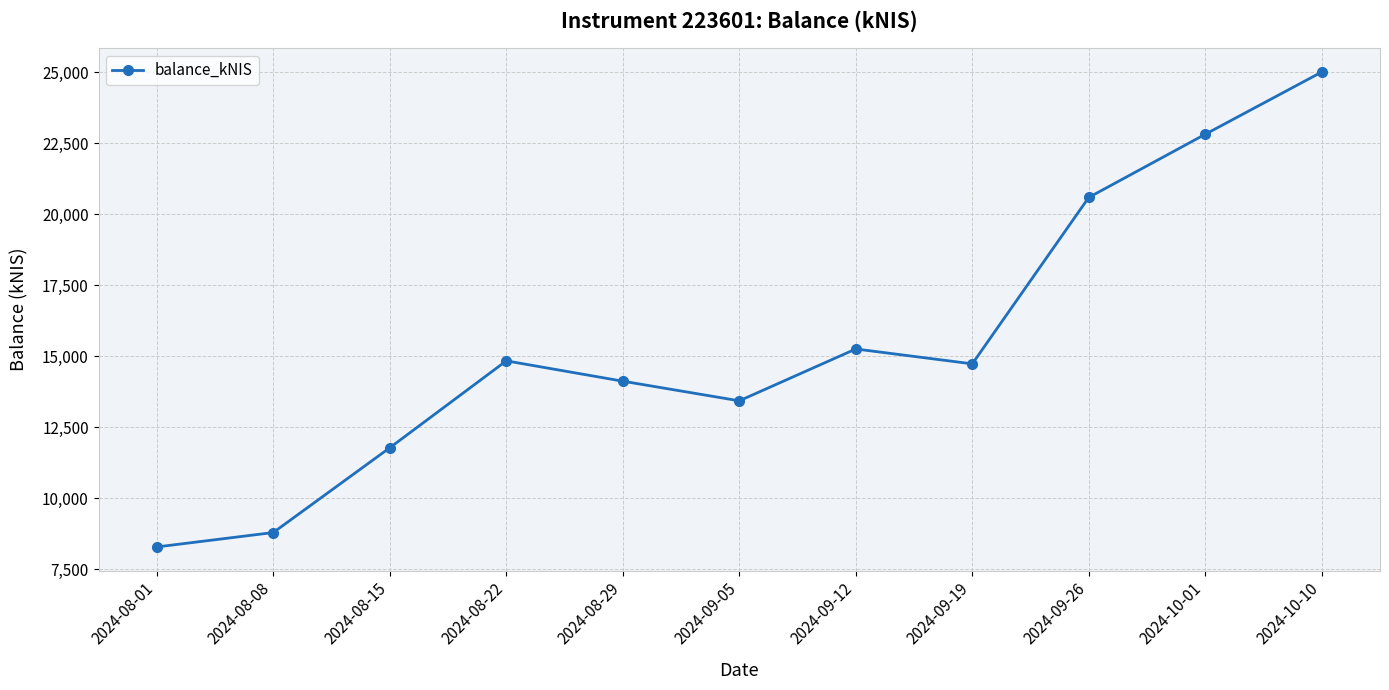

What is the sum of all values?

169734.8